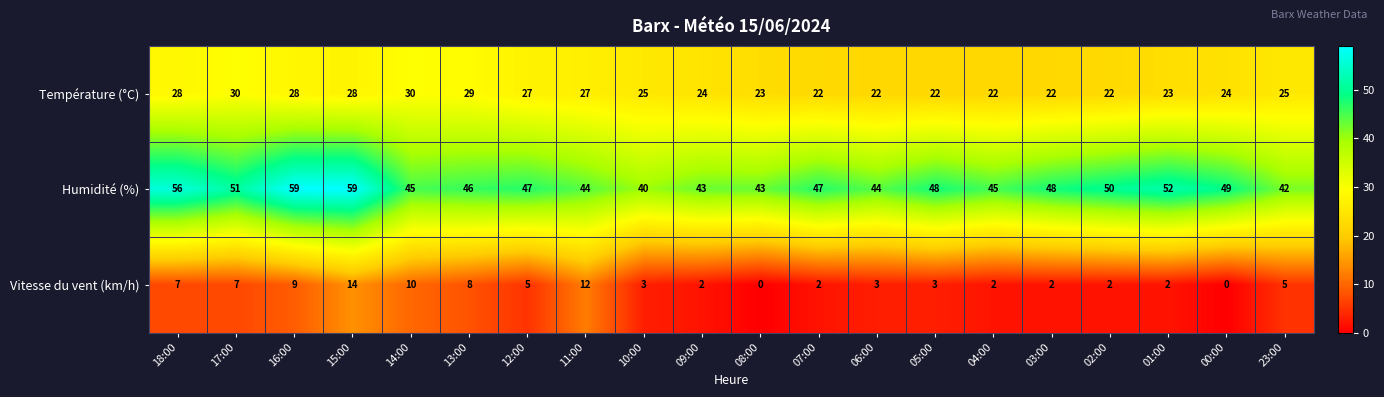

Which series changed the most between 11:00 and 03:00?

Vitesse du vent (km/h)